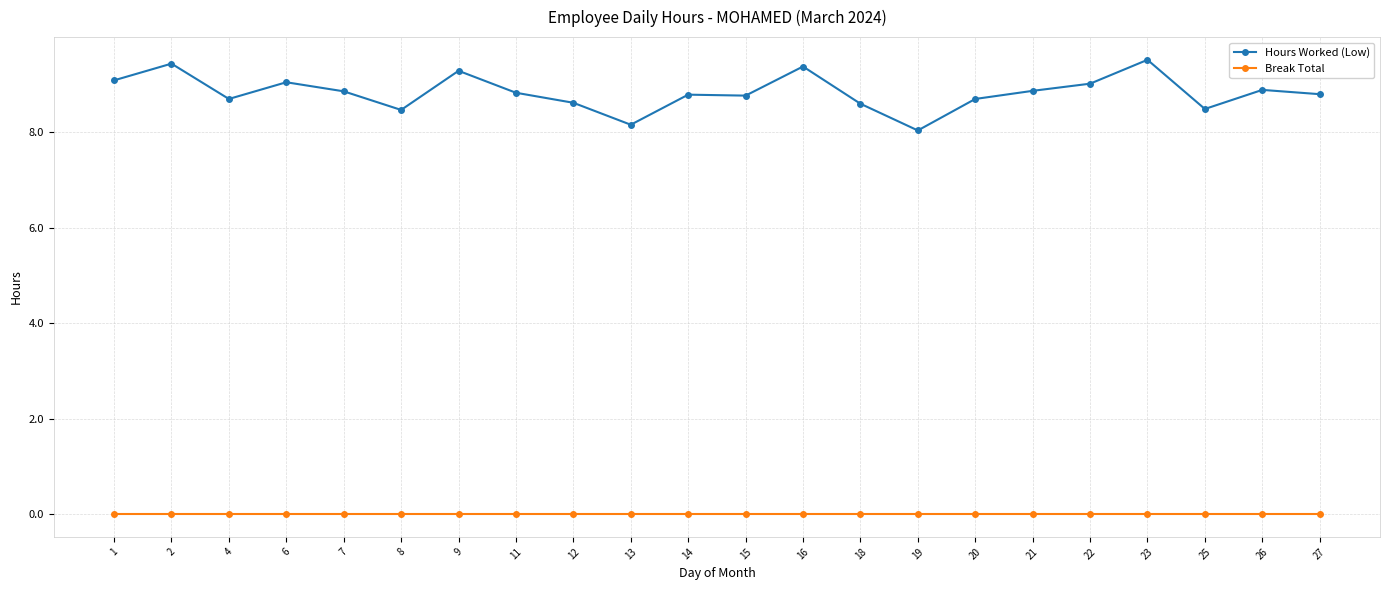

What are all the series names shown in the legend?

Hours Worked (Low), Break Total